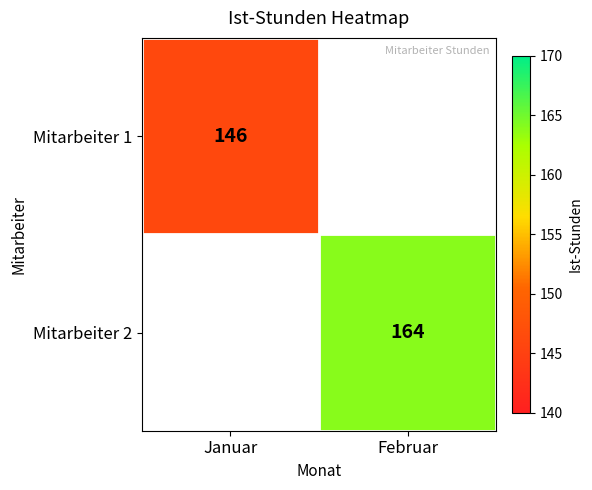

Is it true that Mitarbeiter 1 equals 223 at Januar?

False